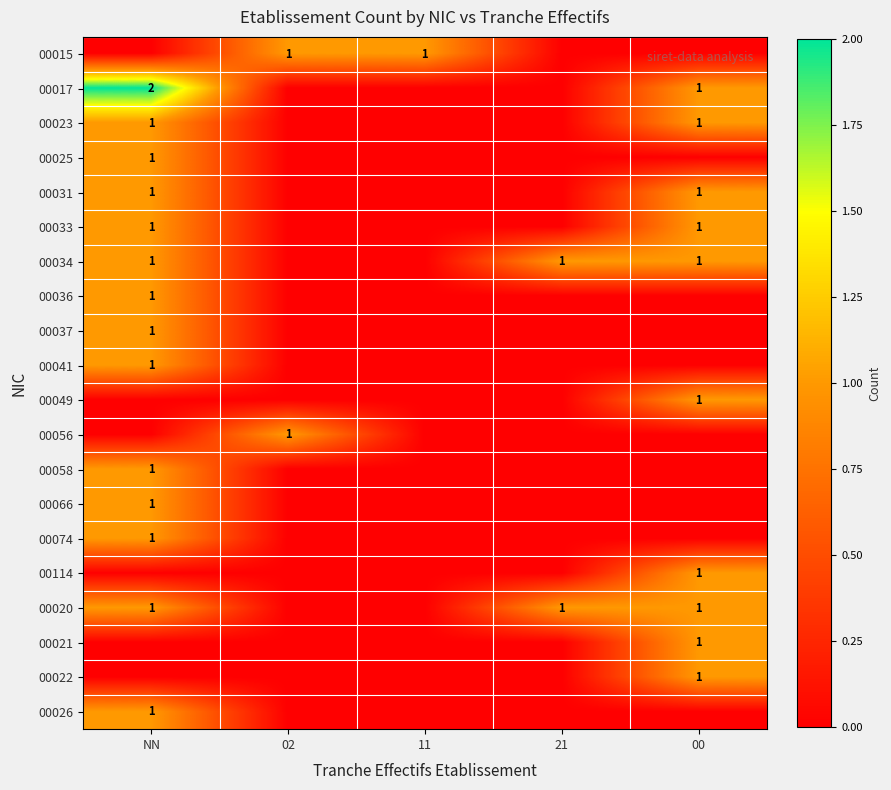

True or false: 00015 has a value of 0 at 11.

False